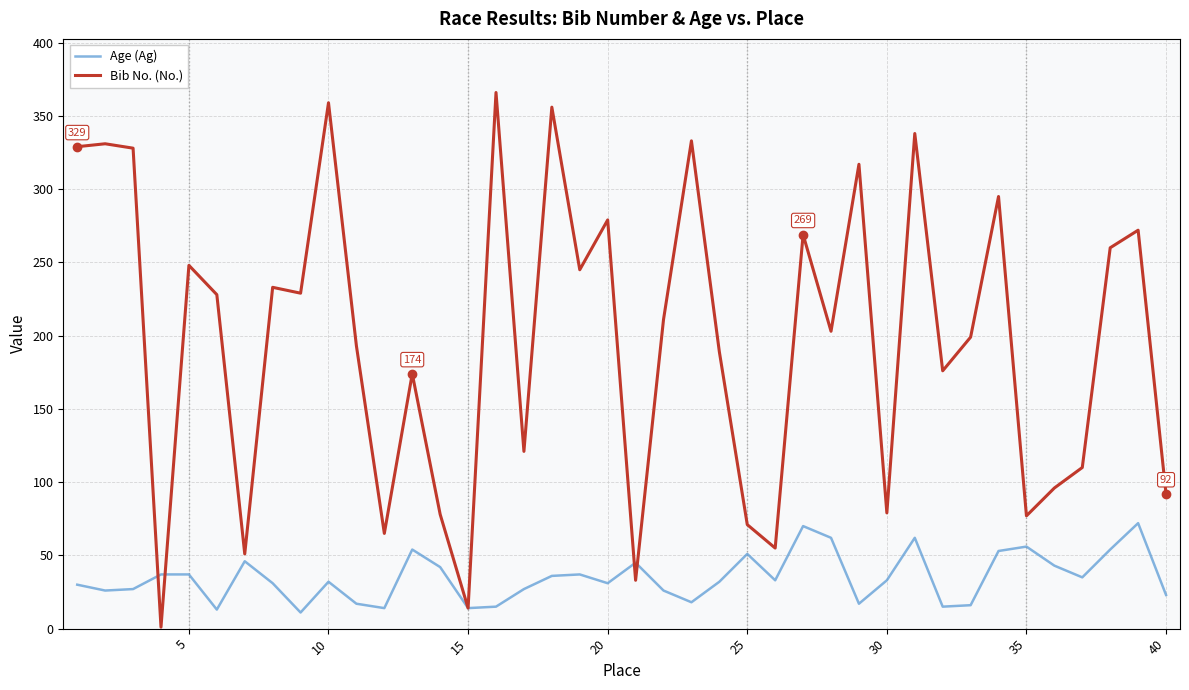

What are all the series names shown in the legend?

Age (Ag), Bib No. (No.)